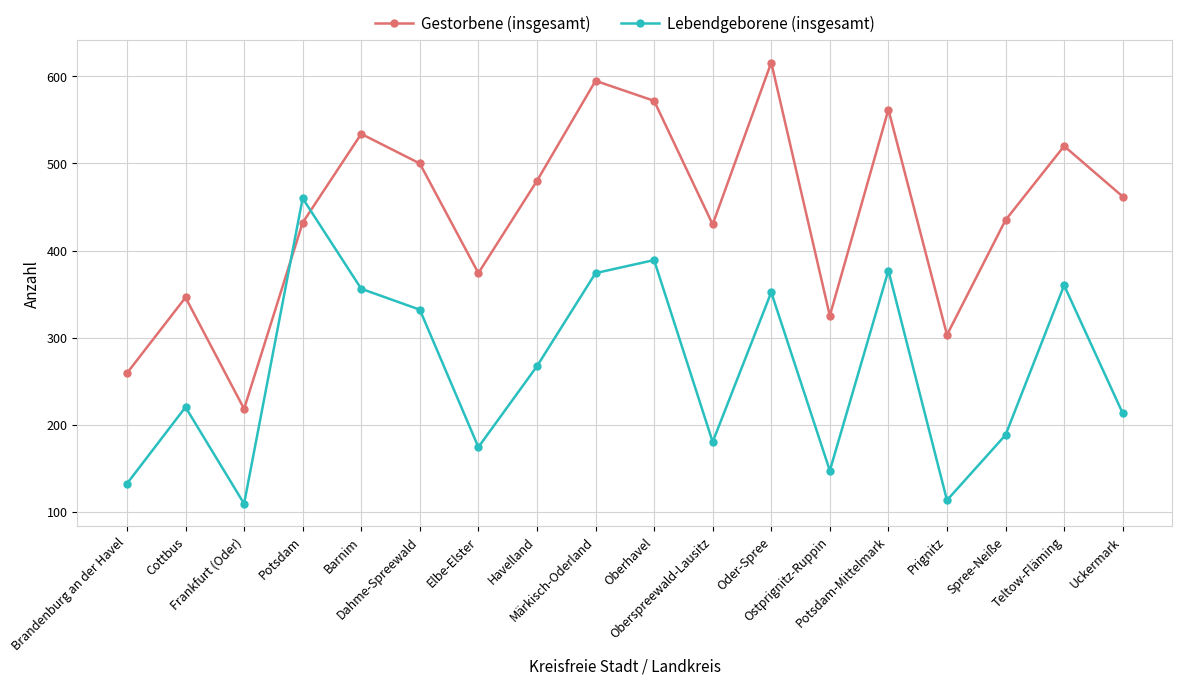

Which series has the widest spread of values?

Gestorbene (insgesamt)